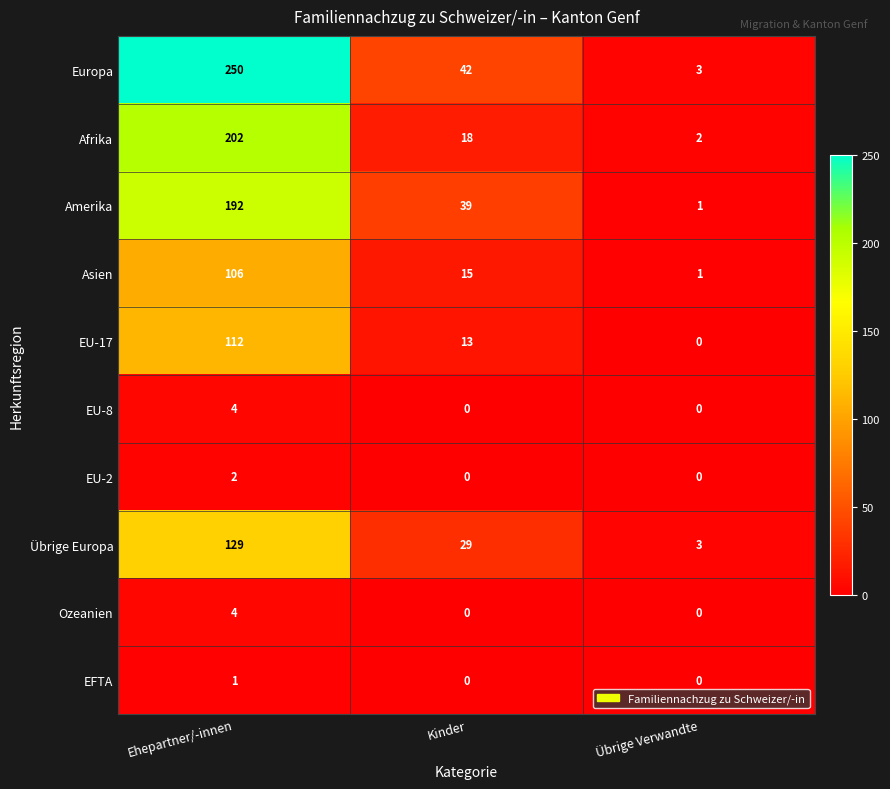

How many values in the Übrige Europa series are below 29?

1